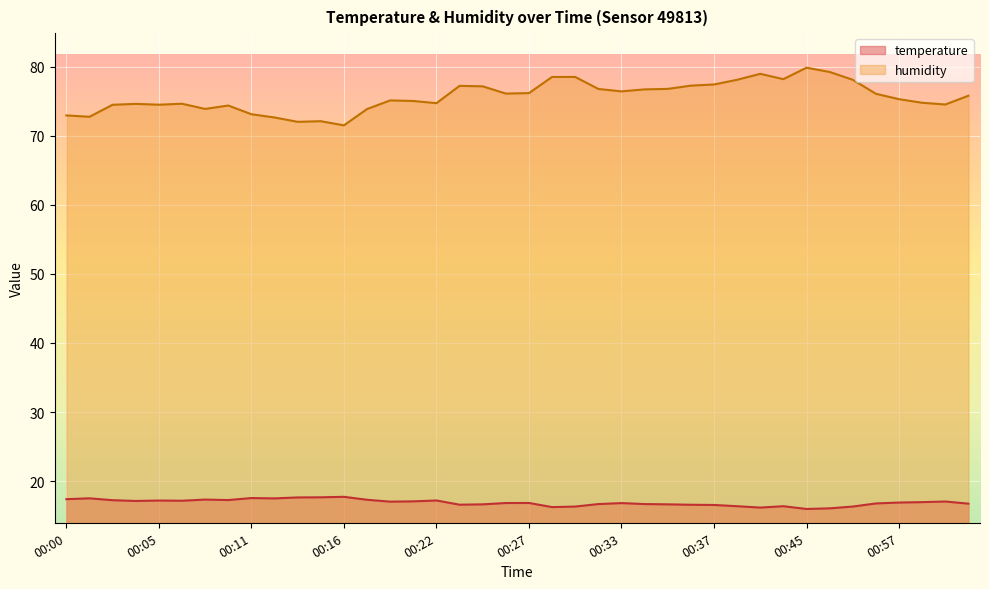

Reading right to left, list all the values displayed in this chart.

temperature: 01:00=16.7	00:59=17.0	00:58=16.9	00:57=16.9	00:56=16.8	00:50=16.3	00:48=16.1	00:45=16.0	00:42=16.4	00:40=16.2	00:39=16.4	00:37=16.5	00:36=16.6	00:35=16.6	00:34=16.7	00:33=16.8	00:32=16.7	00:31=16.3	00:30=16.2	00:27=16.8	00:26=16.8	00:24=16.6	00:23=16.6	00:22=17.2	00:21=17.1	00:19=17.0	00:17=17.3	00:16=17.7	00:15=17.6	00:14=17.6	00:12=17.5	00:11=17.5	00:10=17.2	00:09=17.3	00:08=17.1	00:05=17.2	00:04=17.1	00:03=17.2	00:01=17.5	00:00=17.4
humidity: 01:00=75.8	00:59=74.5	00:58=74.8	00:57=75.3	00:56=76.1	00:50=78.1	00:48=79.2	00:45=79.9	00:42=78.2	00:40=79.0	00:39=78.1	00:37=77.4	00:36=77.3	00:35=76.8	00:34=76.7	00:33=76.4	00:32=76.8	00:31=78.5	00:30=78.5	00:27=76.2	00:26=76.1	00:24=77.2	00:23=77.2	00:22=74.7	00:21=75.0	00:19=75.1	00:17=73.9	00:16=71.5	00:15=72.1	00:14=72.0	00:12=72.7	00:11=73.1	00:10=74.4	00:09=73.9	00:08=74.7	00:05=74.5	00:04=74.6	00:03=74.5	00:01=72.8	00:00=73.0